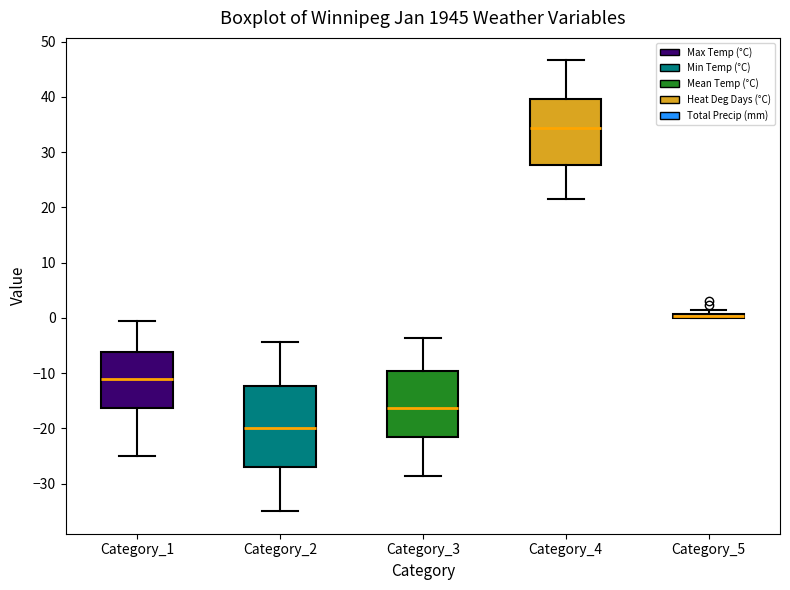

Where is the lower edge of the box for Category_4 on the y-axis? The values are not printed on the chart, so give them approximately, as read against the axis.

28